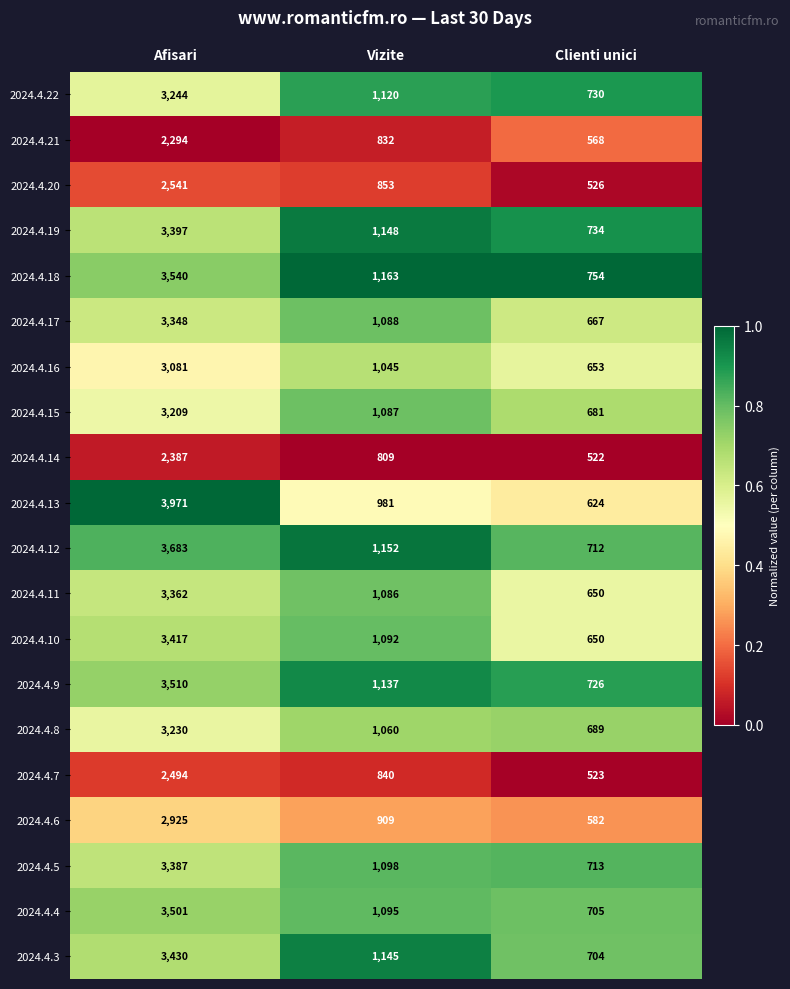

The 2024.4.16 series shows 274 at Vizite. True or false?

False